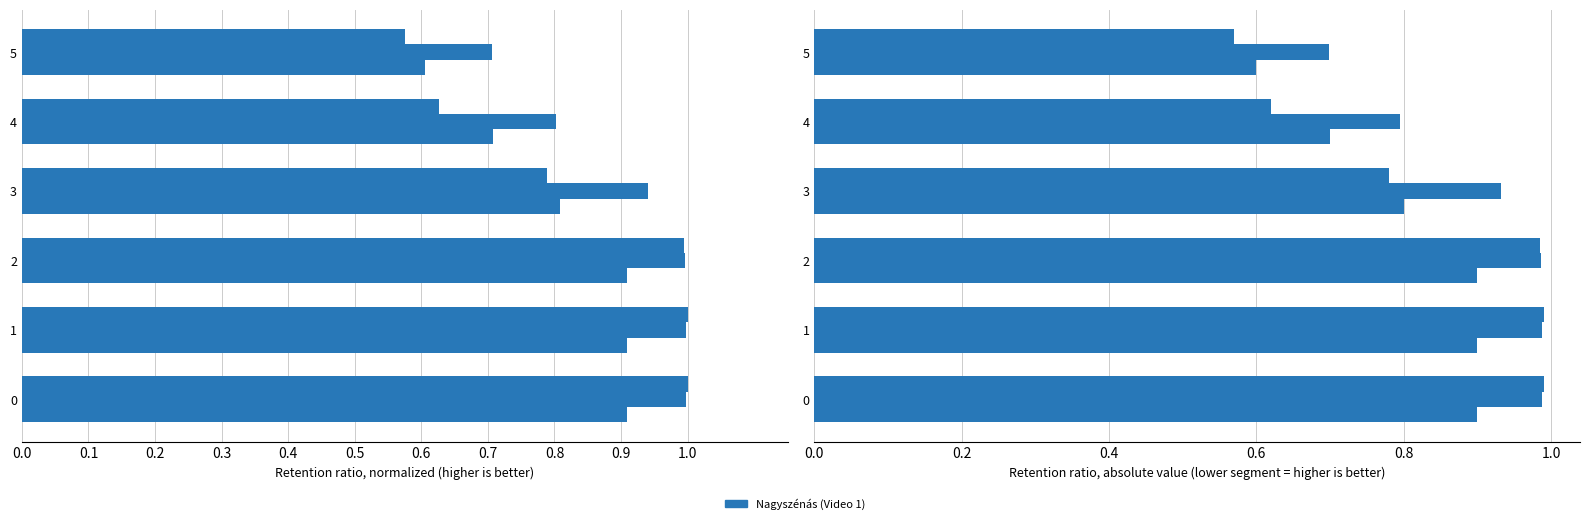

How many bars are there in each group?

3